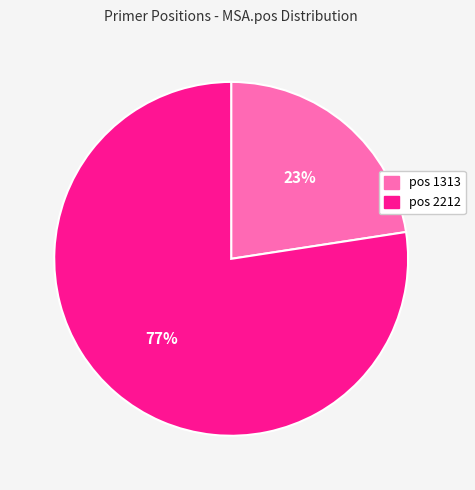

How many slices are in this pie chart?

2